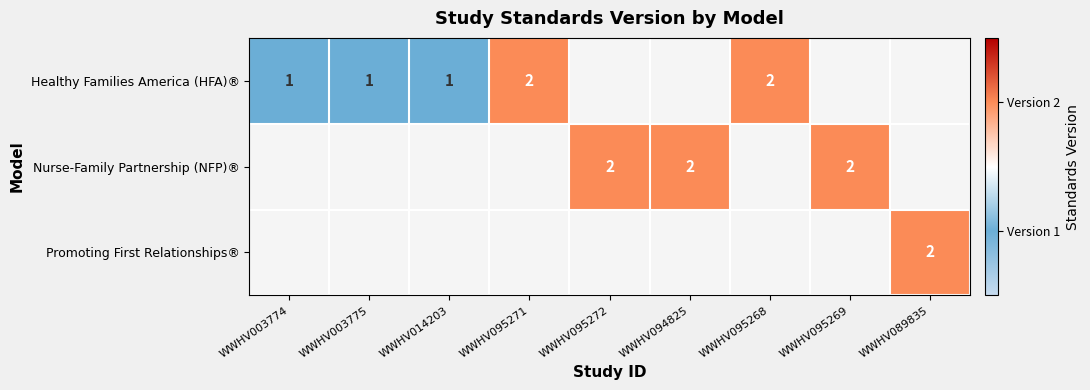

Is it true that Healthy Families America (HFA)® equals 2 at WWHV095268?

True